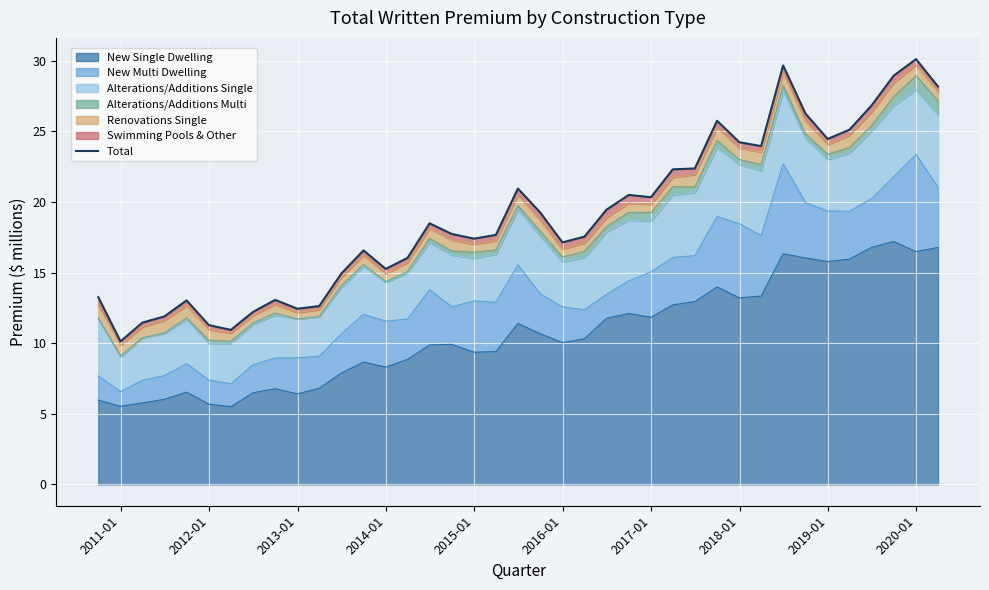

What is the value of the 20th point from the left?

21.0